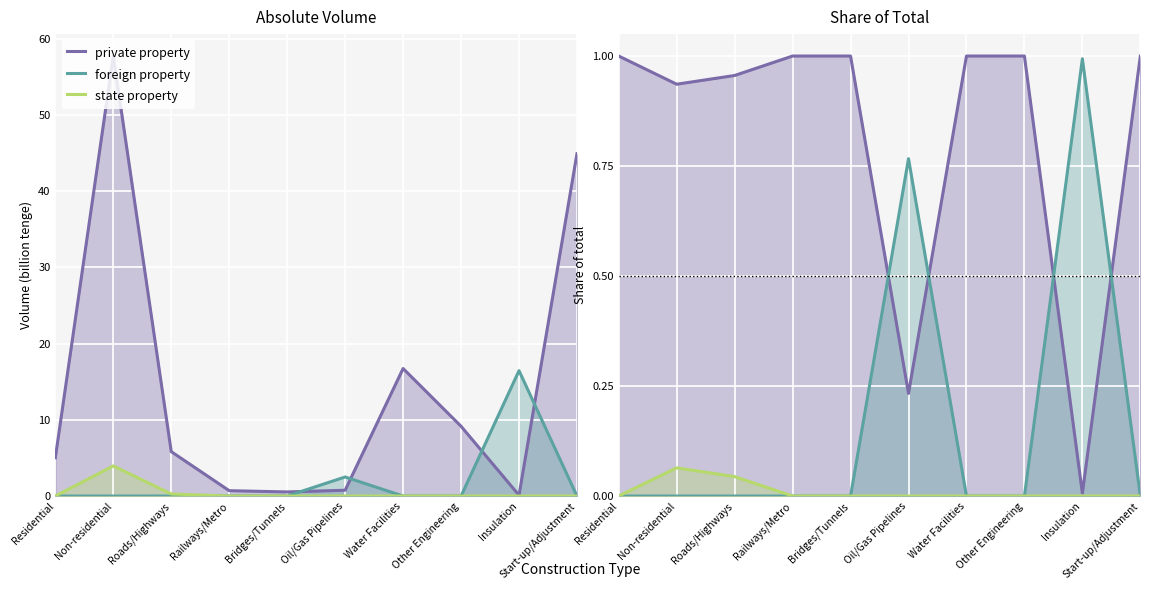

What is the total value across all series at Roads/Highways?

1.0